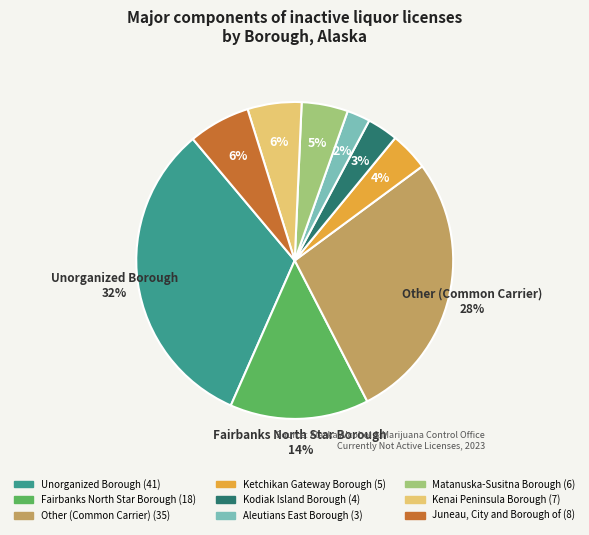

Is there any slice that represents more than half of the pie?

No